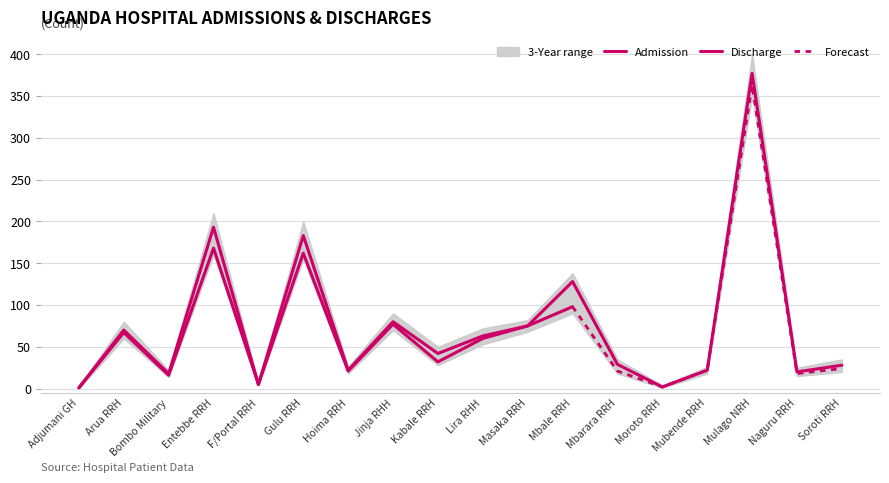

Which category has the highest value in the Discharge series?

Mulago NRH